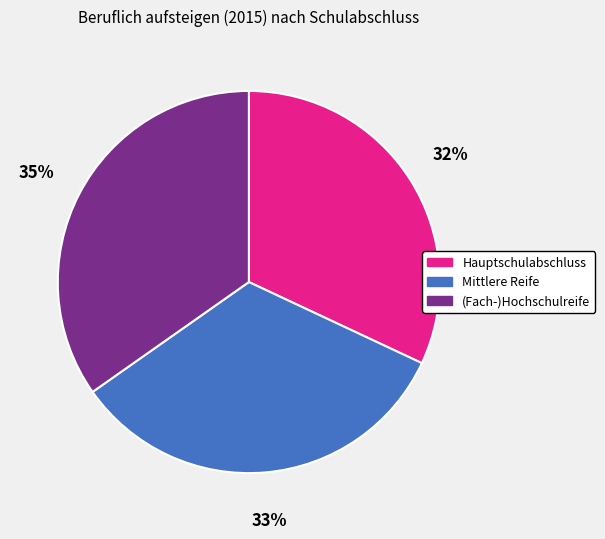

How many slices are in this pie chart?

3